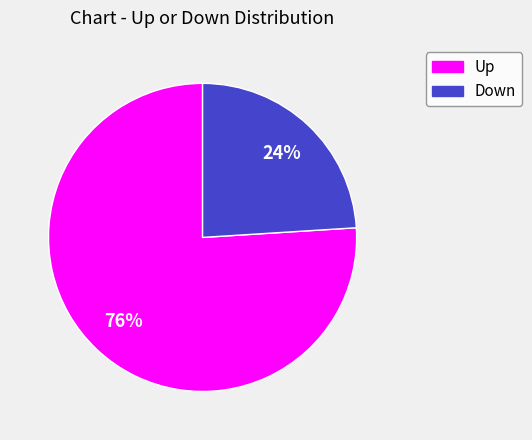

Does any single category account for the majority?

Yes